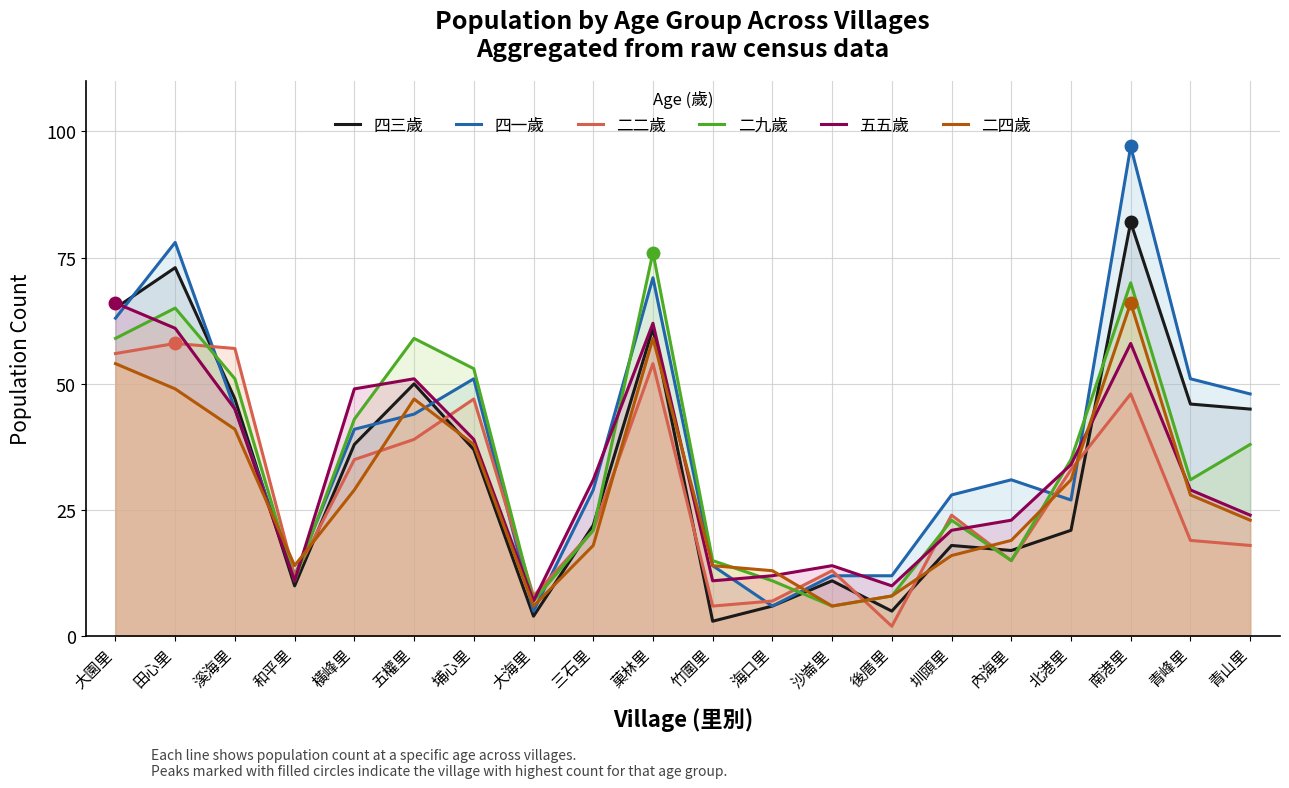

At which category does the chart reach its minimum across all series?

後厝里